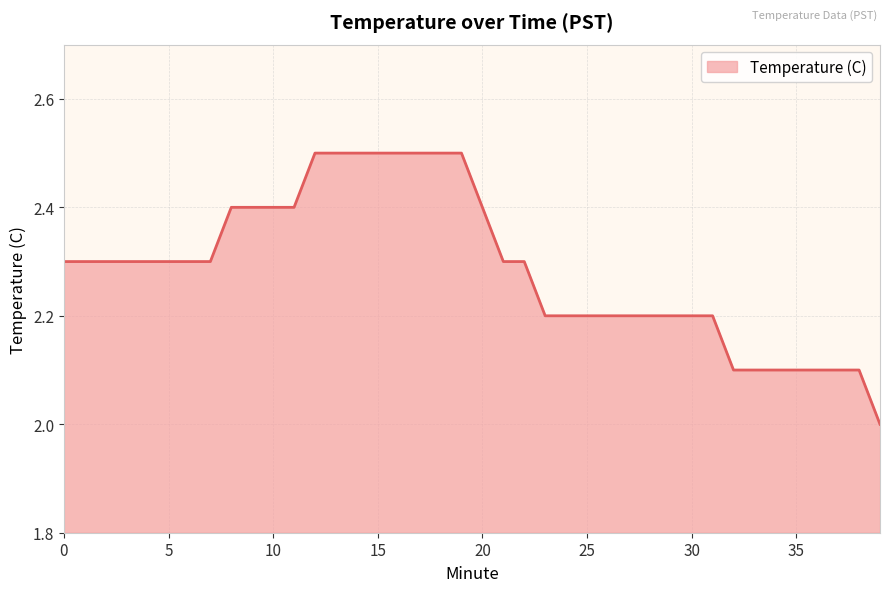

What is the difference between the maximum and minimum values?

0.5